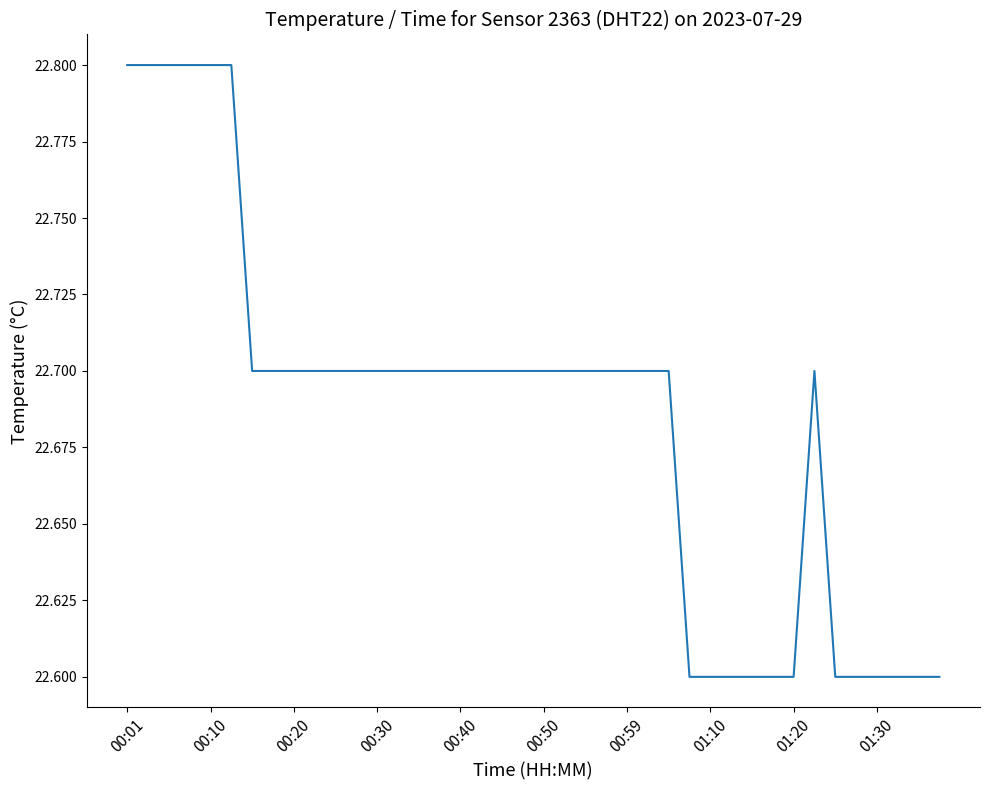

True or false: the data has more than 0 interior local peaks.

True